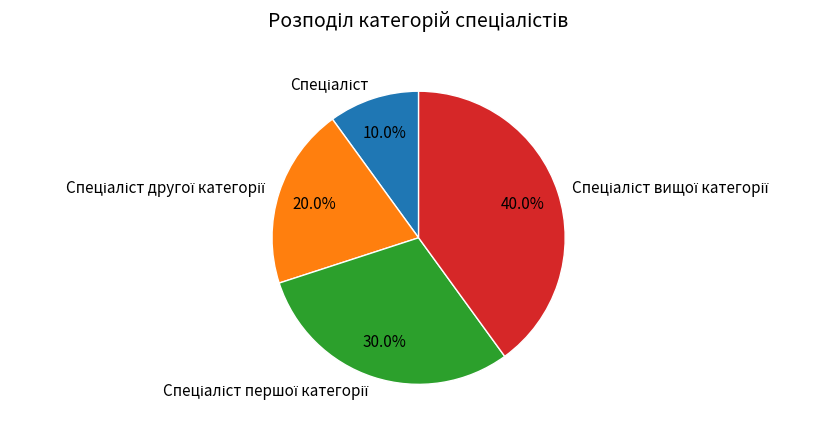

Is there any slice that represents more than half of the pie?

No